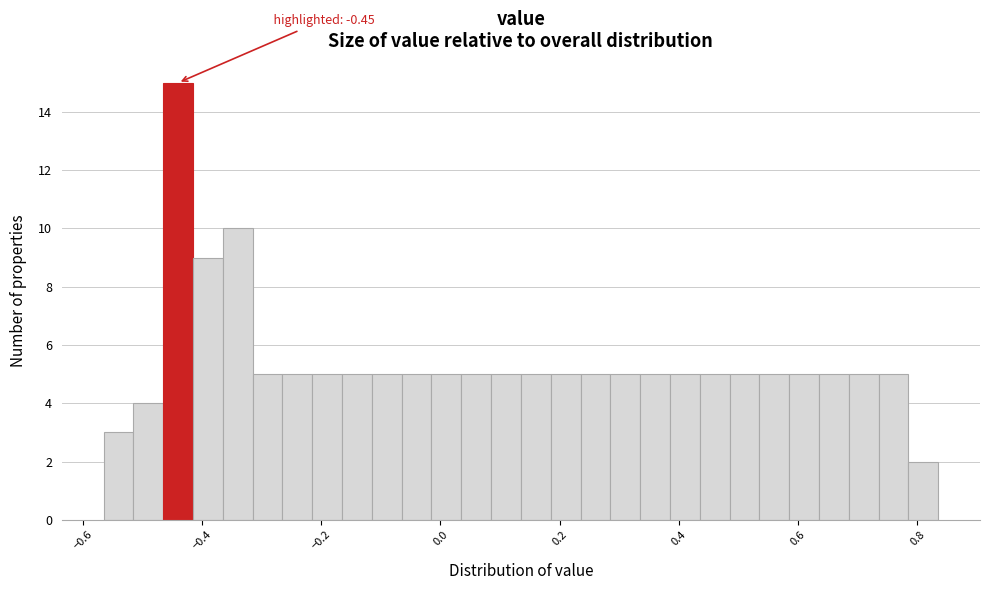

Around what value on the x-axis is the tallest bar? Give the approximate position of its centre, as read against the axis.

-0.44